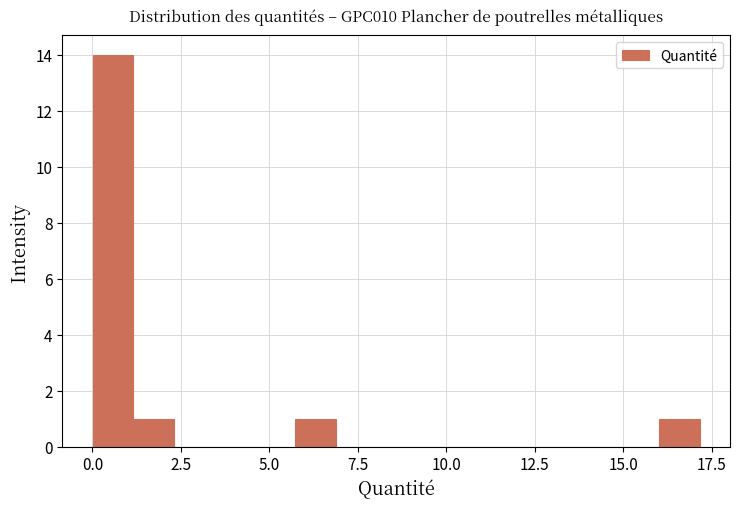

Read against the x-axis, roughly where is the centre of the tallest bar?

0.5